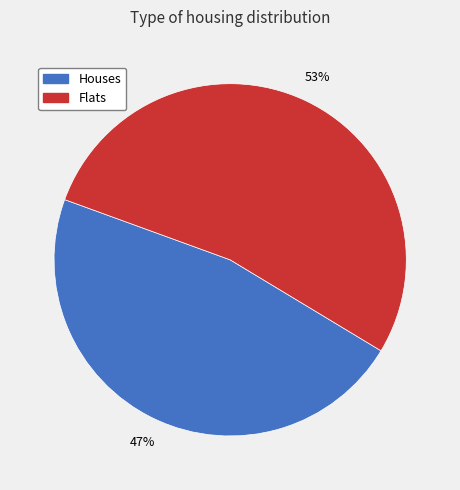

Is there any slice that represents more than half of the pie?

Yes